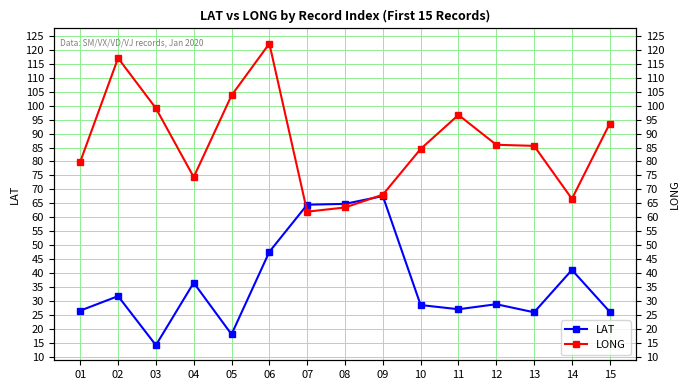

Where is the first local minimum for LONG?

04